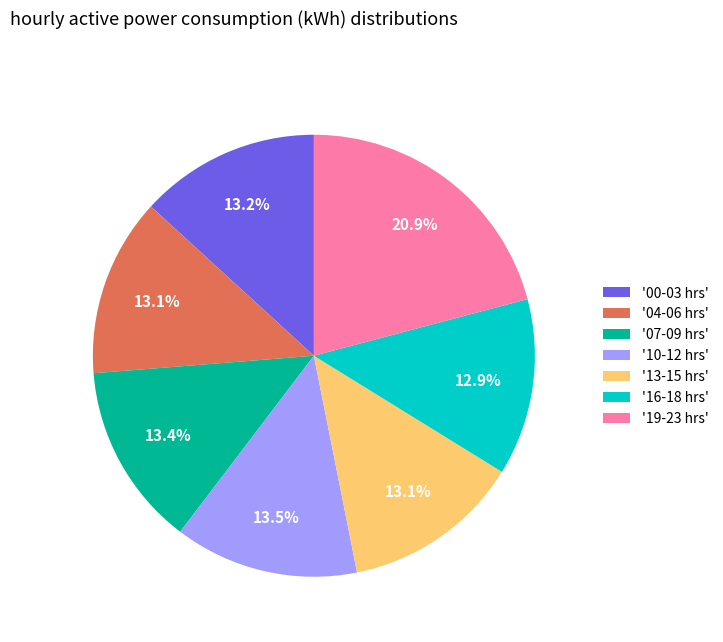

Does '19-23 hrs' represent more than half of the total?

No